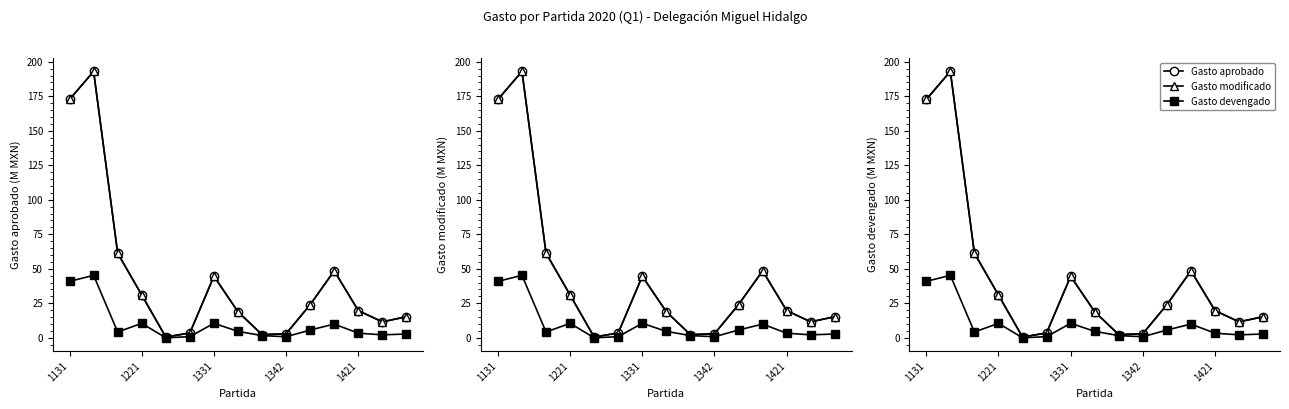

How many data points in Gasto devengado are less than 4?

7